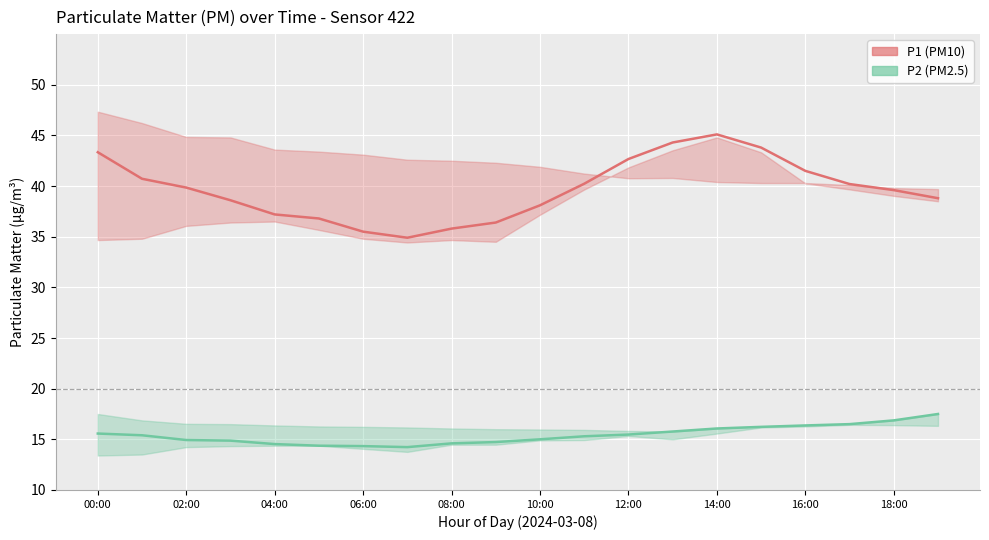

How many lines are shown in the chart?

2